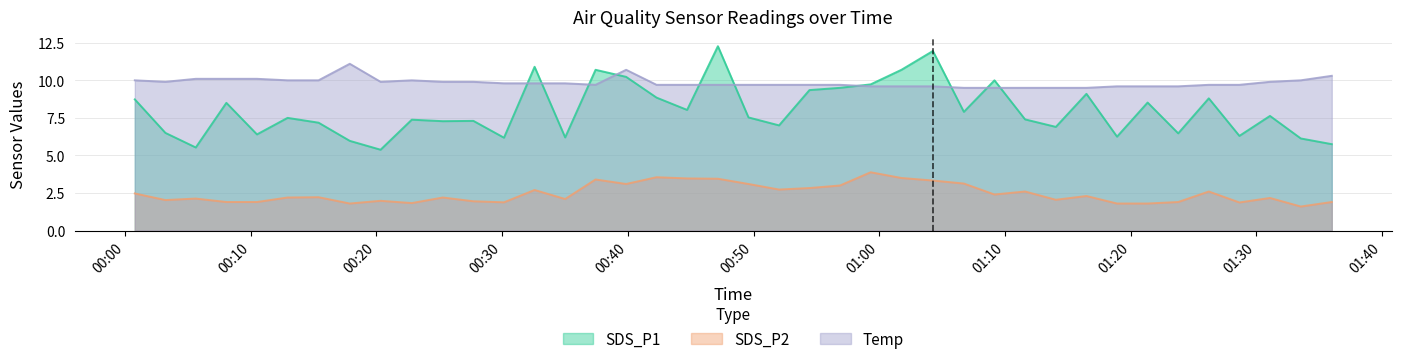

What is the maximum value for SDS_P2?

3.9